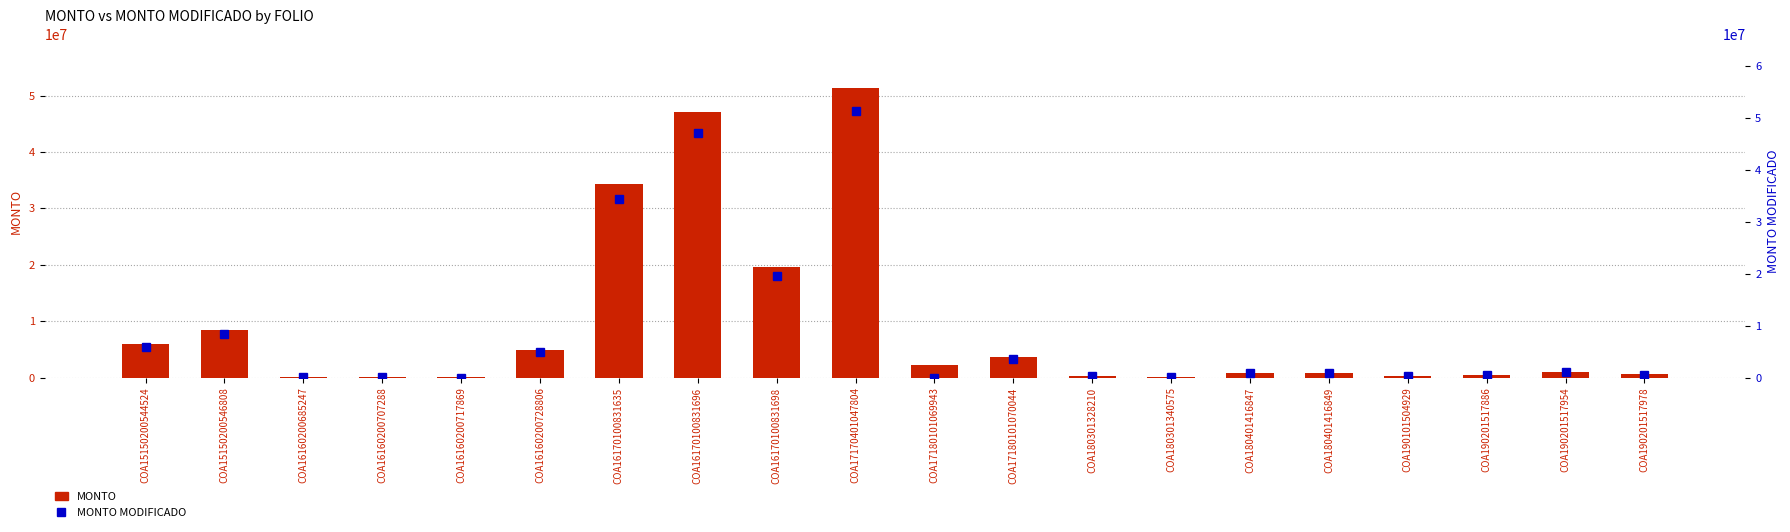

How many data points in MONTO are above 990974?

10